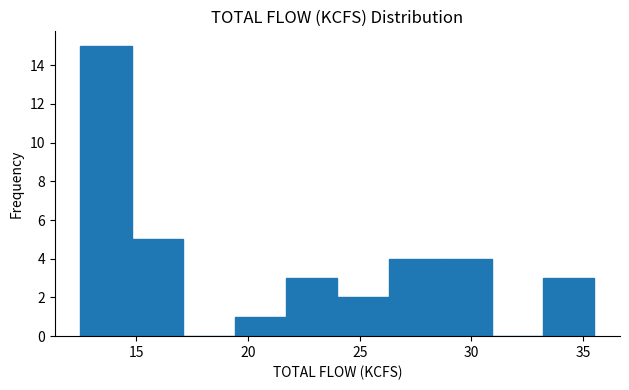

Reading left to right, list every bar in this chart as the range it spans on the x-axis followed by its height. Neither the bar edges nor the heights are printed on the chart, so give them approximately, as read against the axes.

12.5 to 14.8: 15
14.8 to 17.1: 5
17.1 to 19.4: 0
19.4 to 21.7: 1
21.7 to 24.0: 3
24.0 to 26.3: 2
26.3 to 28.6: 4
28.6 to 30.9: 4
30.9 to 33.2: 0
33.2 to 35.5: 3